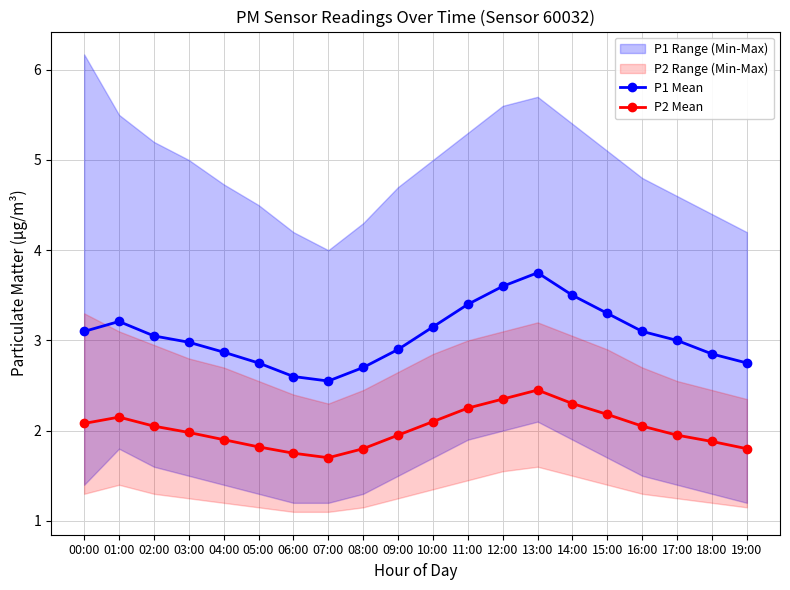

At which label is P1 Mean closest to 3?

17:00